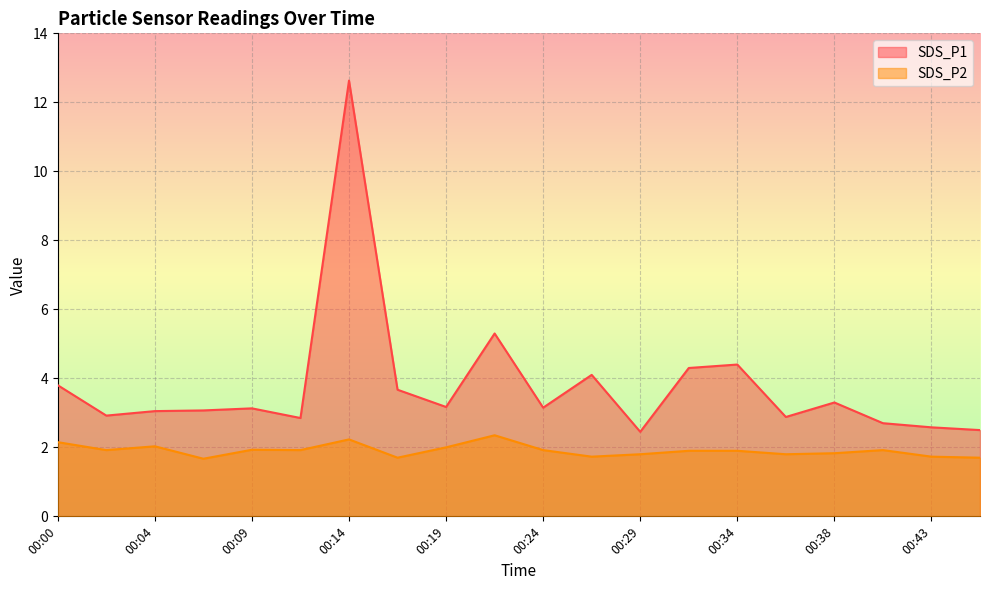

True or false: SDS_P2 and SDS_P1 cross at least once.

False